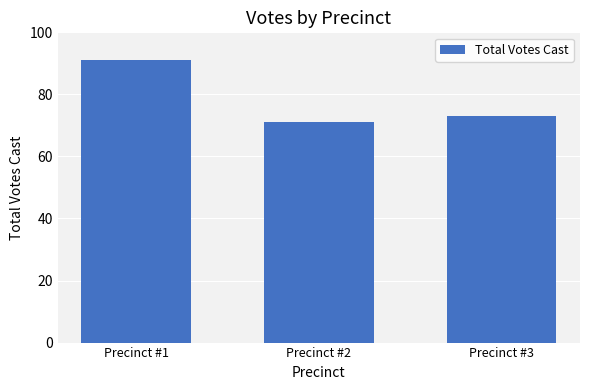

Which label corresponds to the largest value in the chart?

Precinct #1